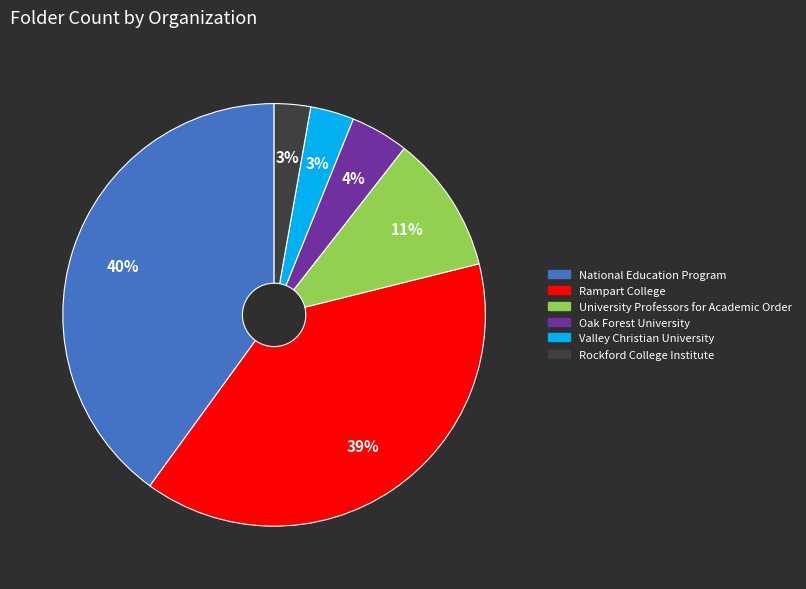

The Valley Christian University slice represents 3% of the pie. True or false?

True